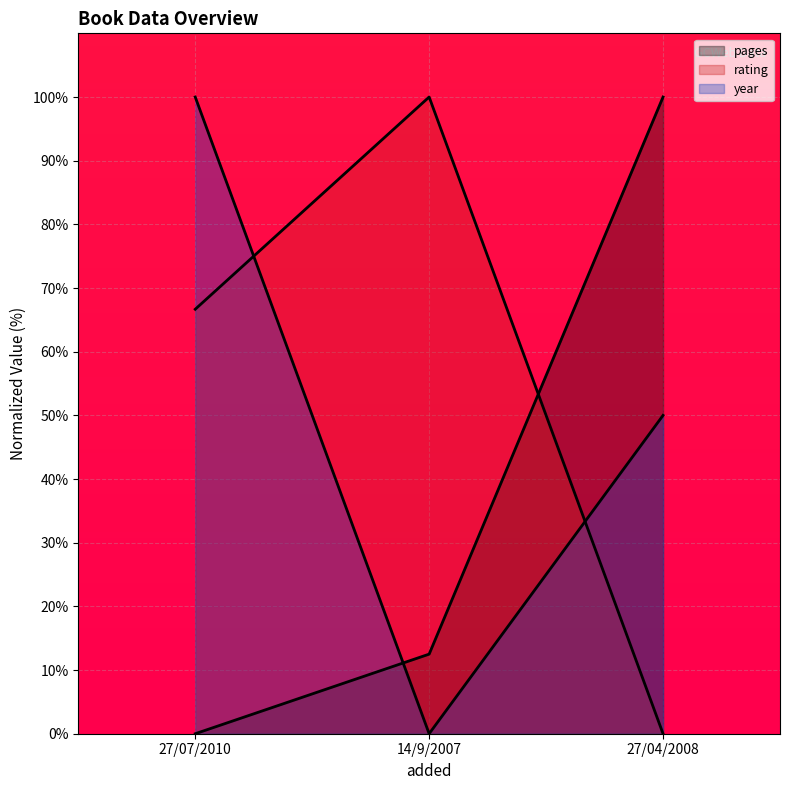

What is the label of the 3rd point from the left?

27/04/2008